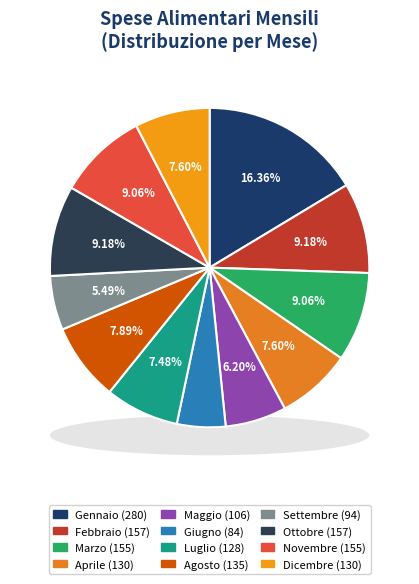

Which category has the biggest portion of the pie?

Gennaio